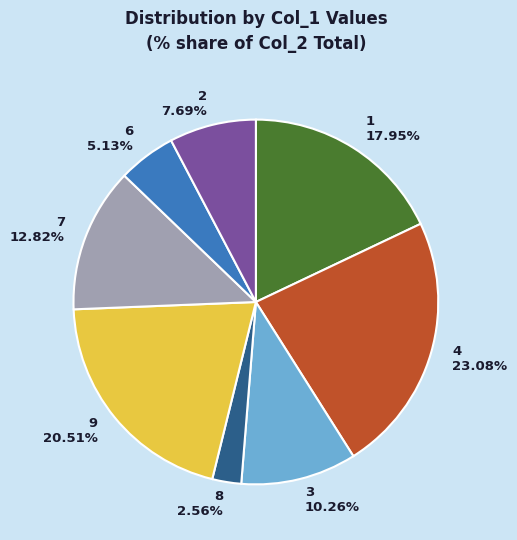

To the nearest percent, what percentage of the pie is 8?

3%